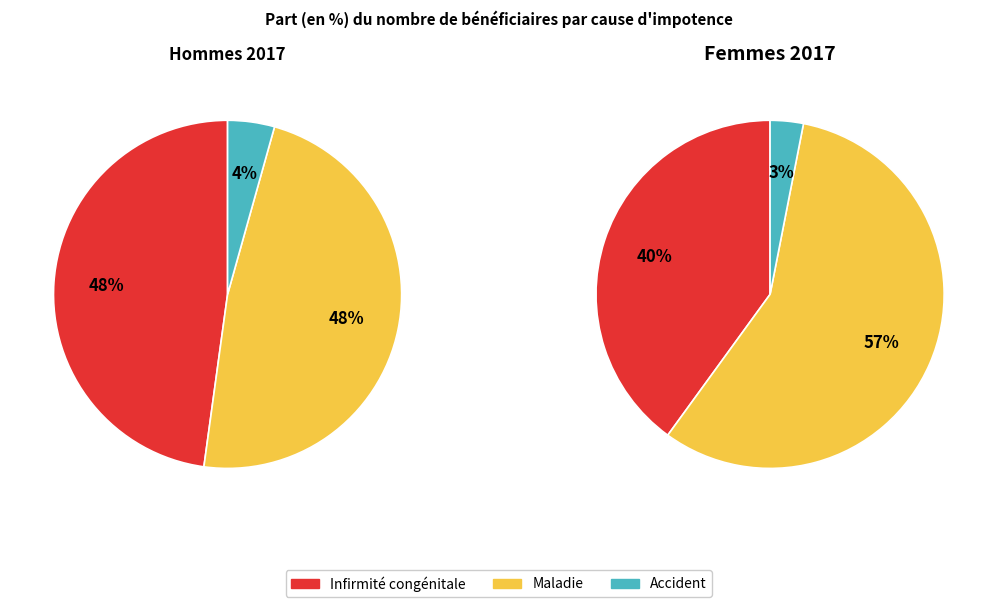

Rank the series at Accident from lowest to highest value.

Femmes 2017, Hommes 2017